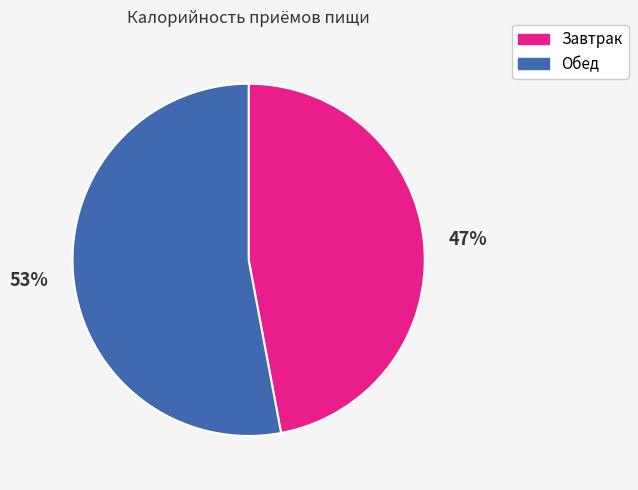

What percentage is the Обед slice, to the nearest percent?

53%